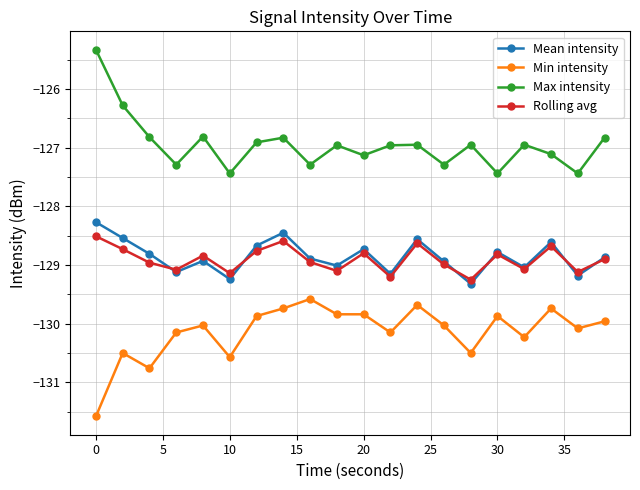

At how many categories does at least one series exceed -128?

20